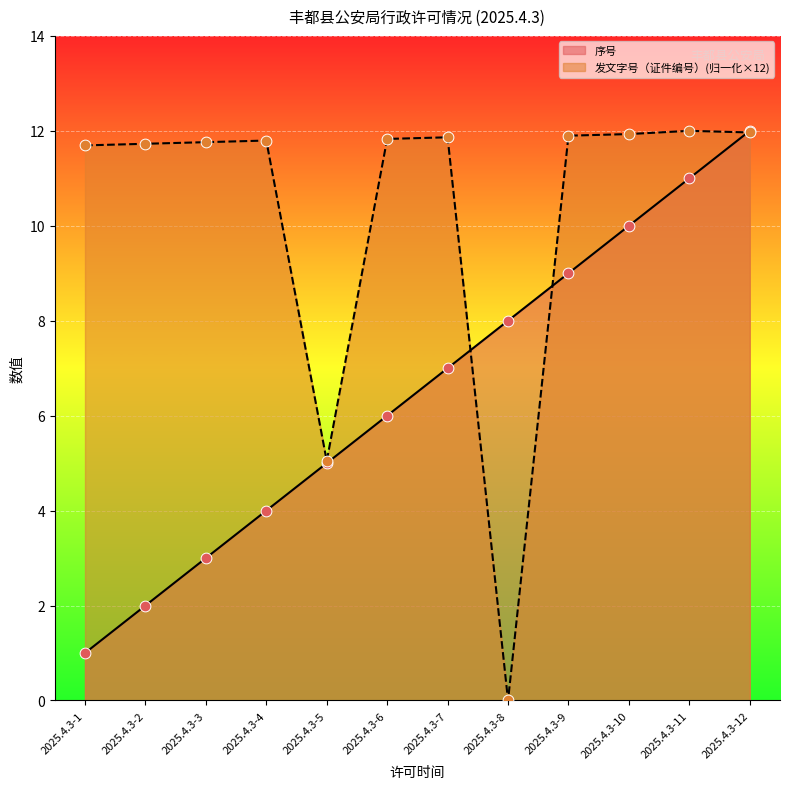

Is the value of 发文字号（证件编号） at 2025.4.3-8 greater than the value of 序号 at 2025.4.3-5?

No